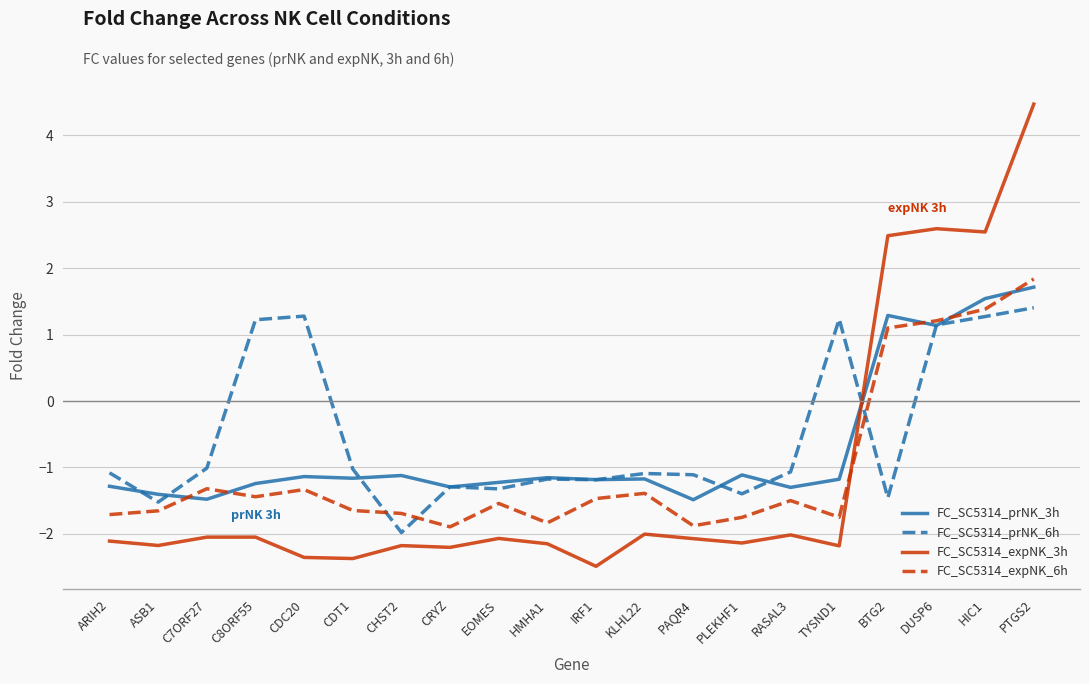

Which category has the highest value in the FC_SC5314_expNK_3h series?

PTGS2